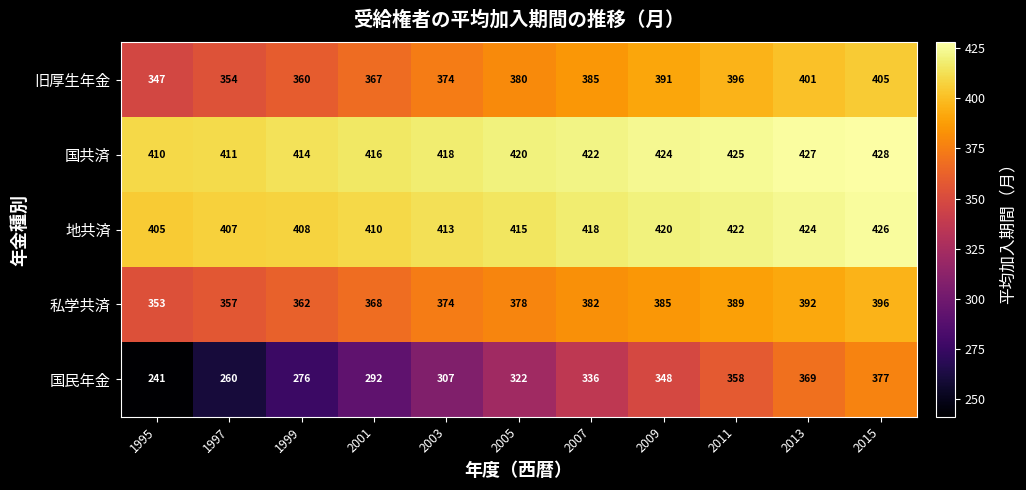

How many series are shown in this chart?

5